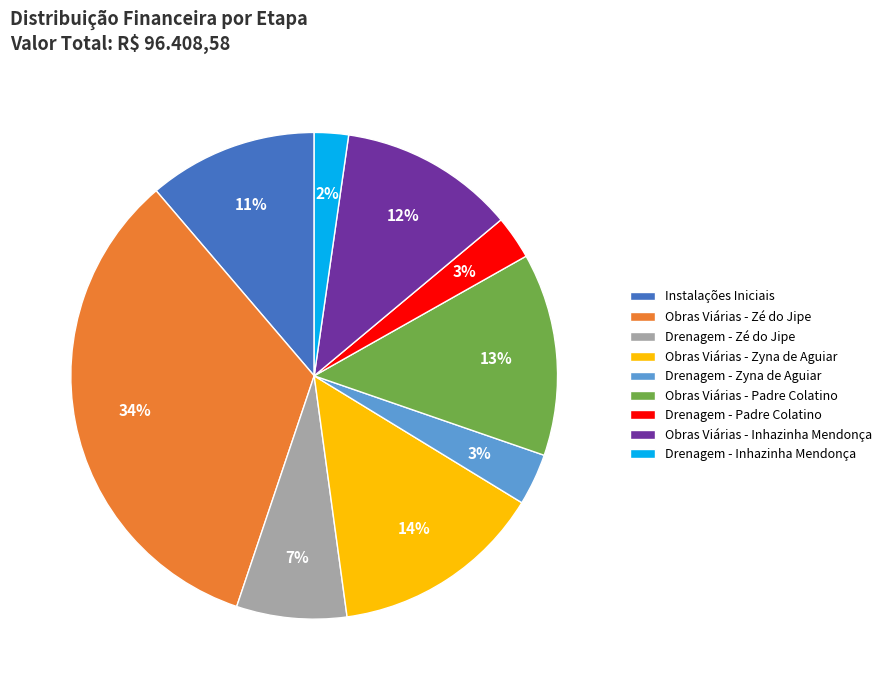

Is there any slice that represents more than half of the pie?

No